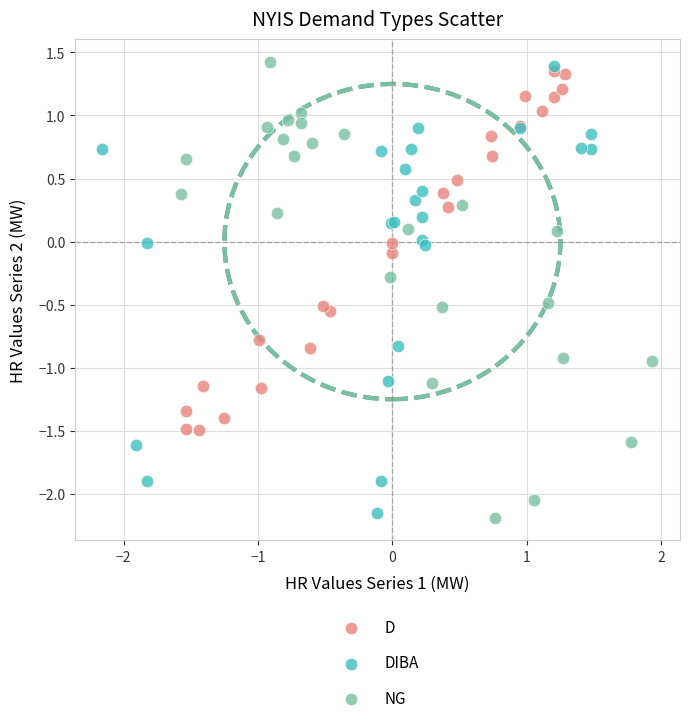

What are all the series names shown in the legend?

D, DIBA, NG